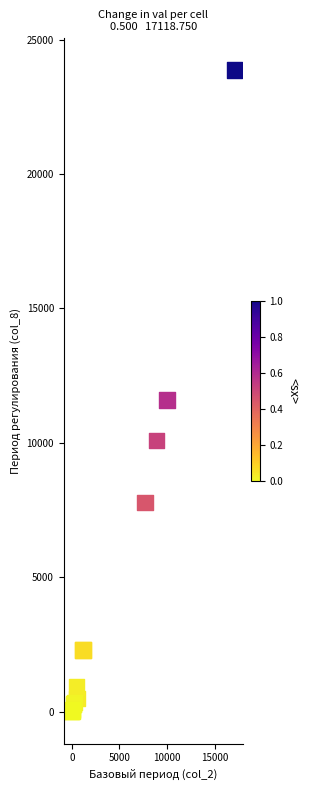

What Y value in the scatter plot is closest to 11932?

11592.8